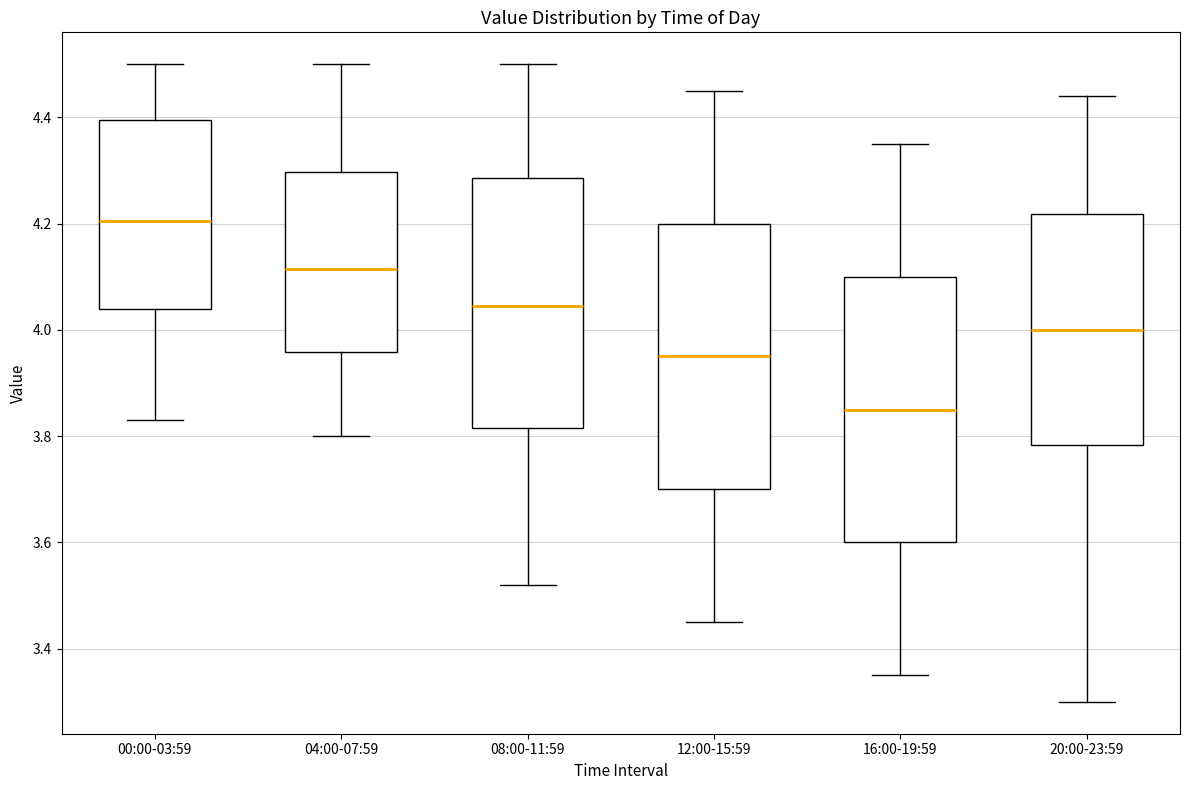

Which box's median line is the highest?

00:00-03:59